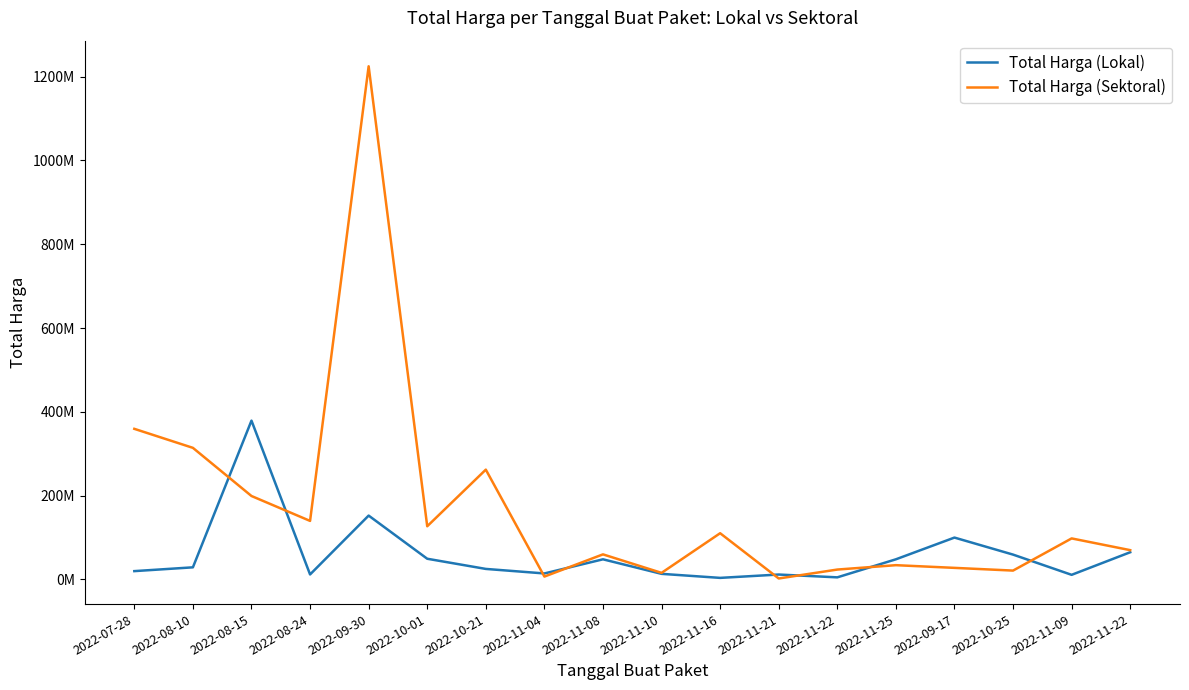

What is the label of the 13th point from the right?

2022-10-01